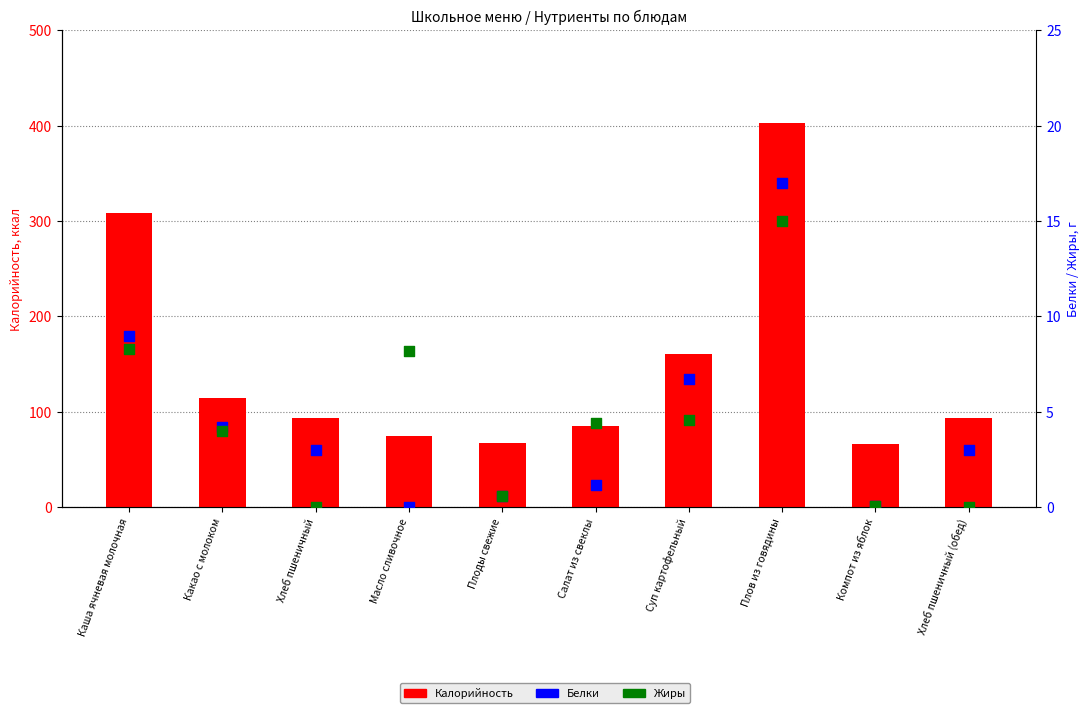

What are all the series names shown in the legend?

Калорийность, Белки, Жиры